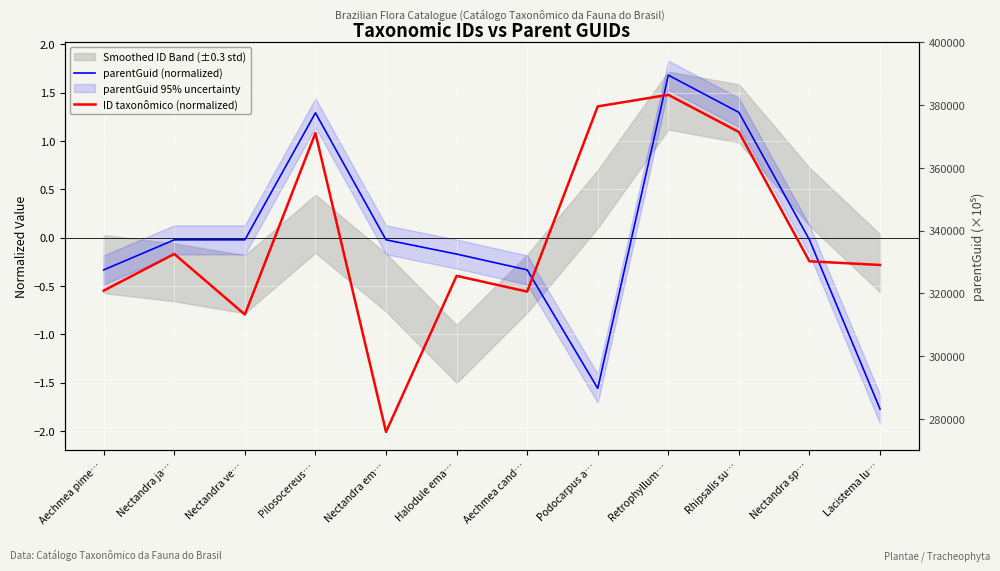

True or false: ID taxonômico (normalized) has more than 0 interior local peaks.

True